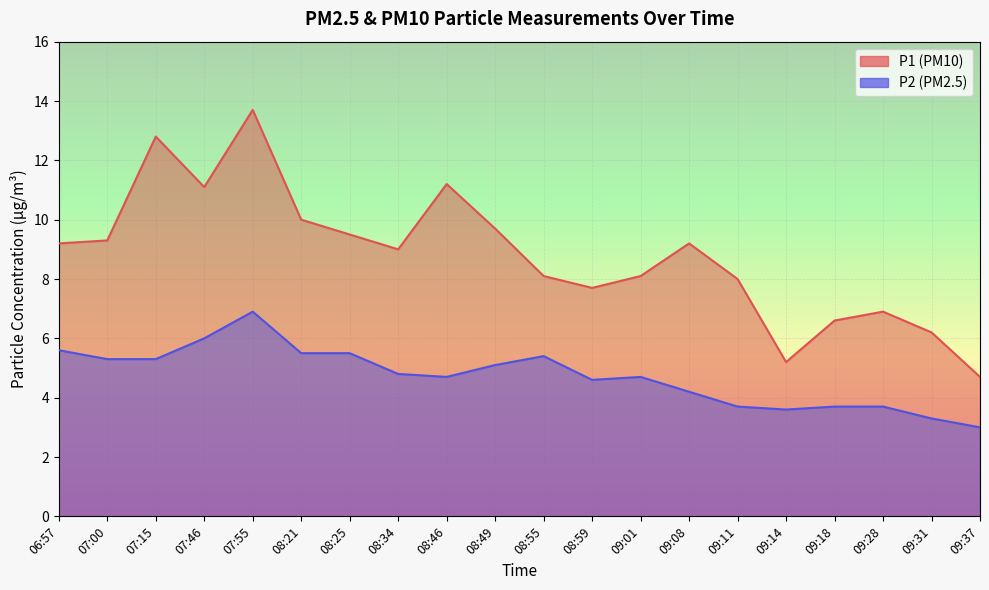

In P2, how many points are higher than both neighbors (excluding endpoints)?

3